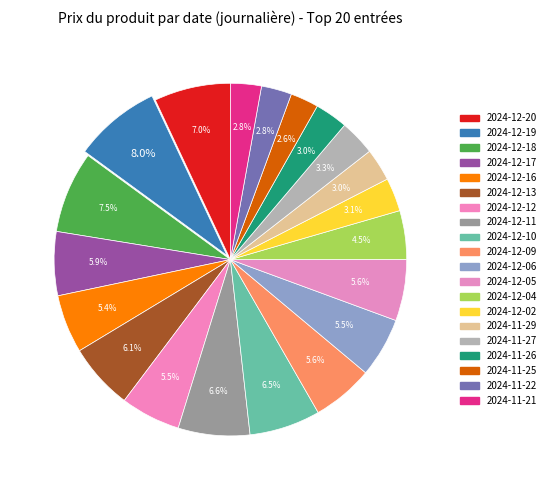

Rank the categories by value from highest to lowest.

2024-12-19, 2024-12-18, 2024-12-20, 2024-12-11, 2024-12-10, 2024-12-13, 2024-12-17, 2024-12-05, 2024-12-09, 2024-12-12, 2024-12-06, 2024-12-16, 2024-12-04, 2024-11-27, 2024-12-02, 2024-11-26, 2024-11-29, 2024-11-21, 2024-11-22, 2024-11-25